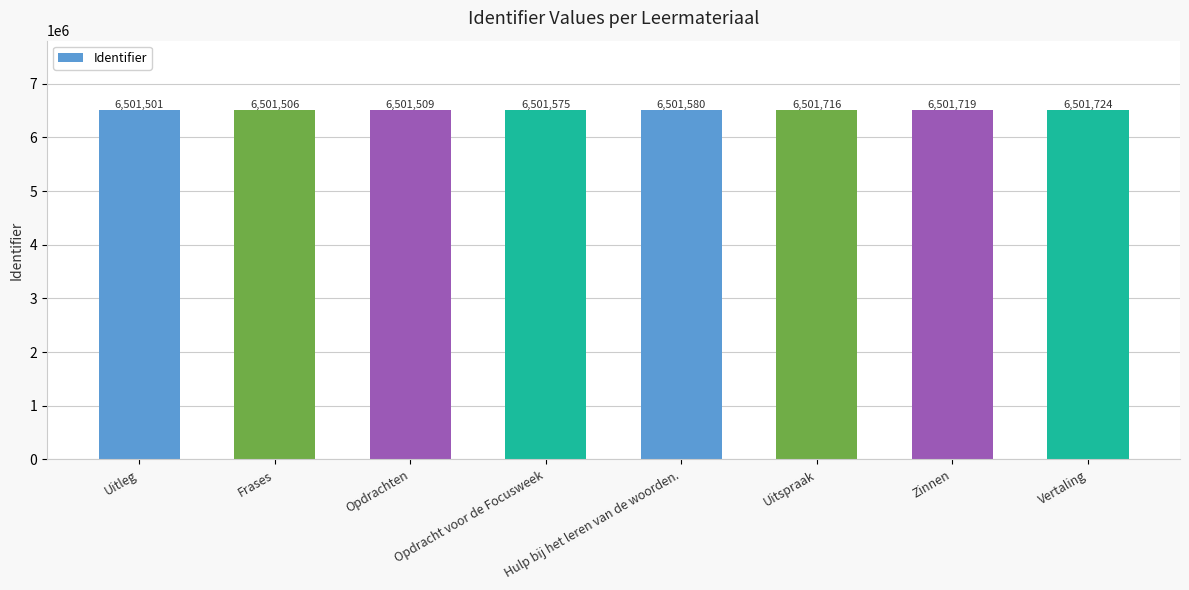

What value does the data have at Uitspraak, to the nearest 5?

6501715